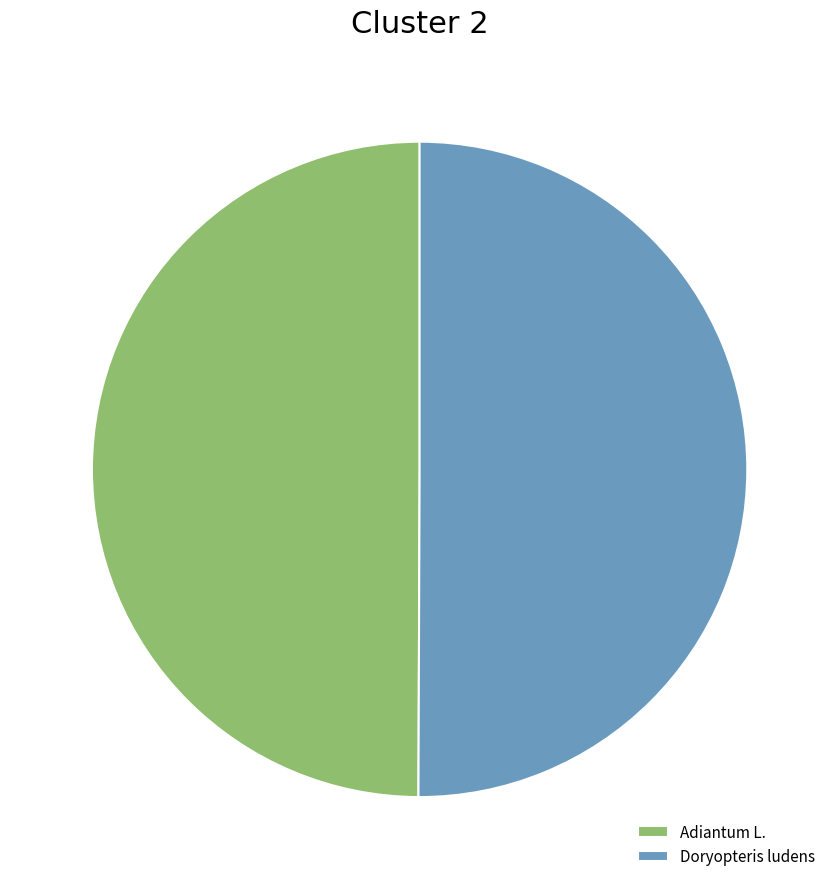

Is the sum of Adiantum L. and Doryopteris ludens greater than half?

Yes